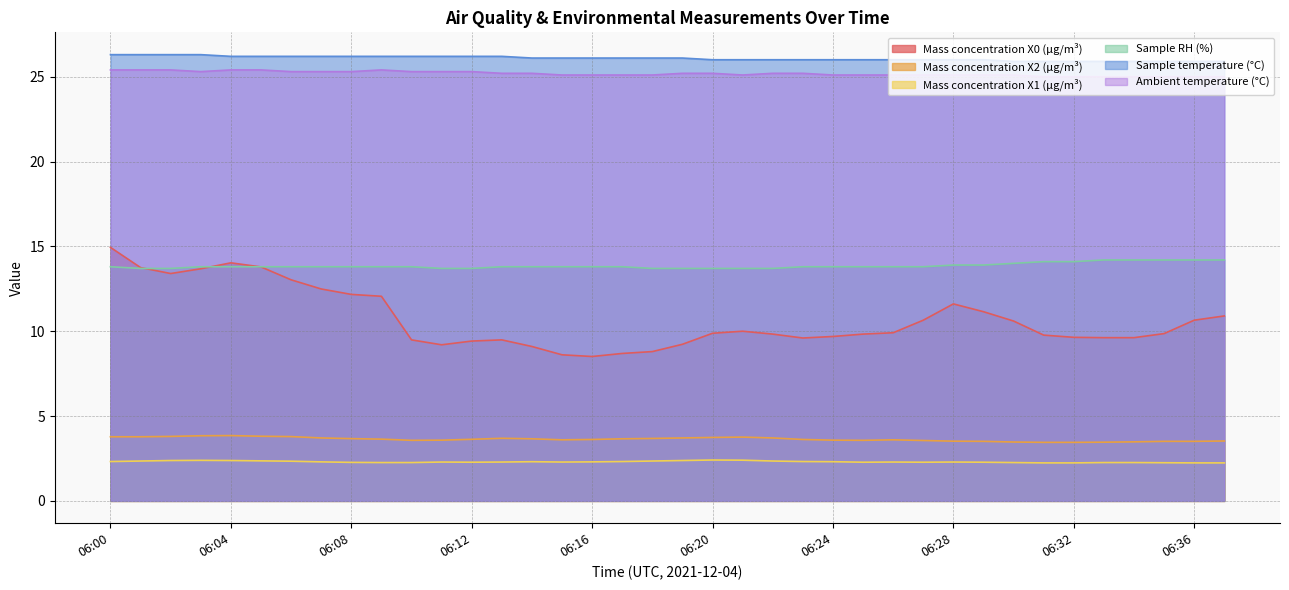

Which series changed the most between 06:10 and 06:34?

Sample RH (%)